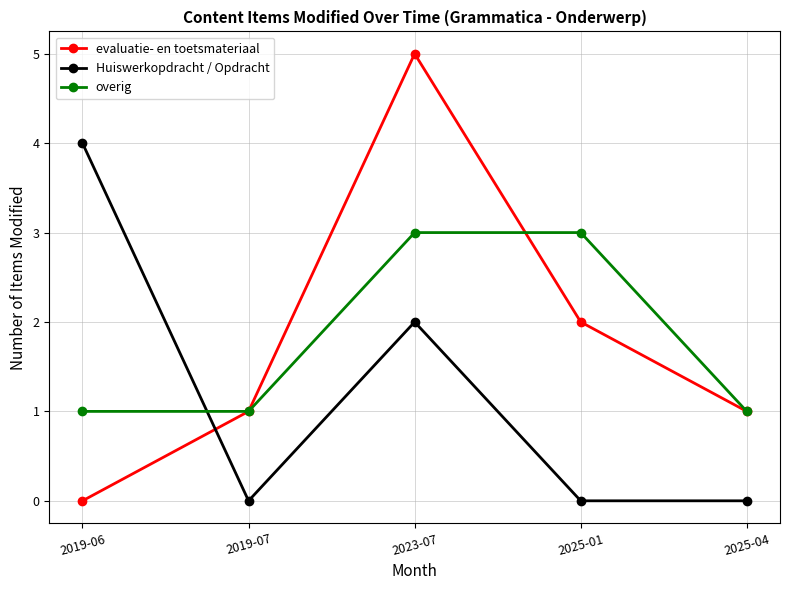

In evaluatie- en toetsmateriaal, how many points are higher than both neighbors (excluding endpoints)?

1